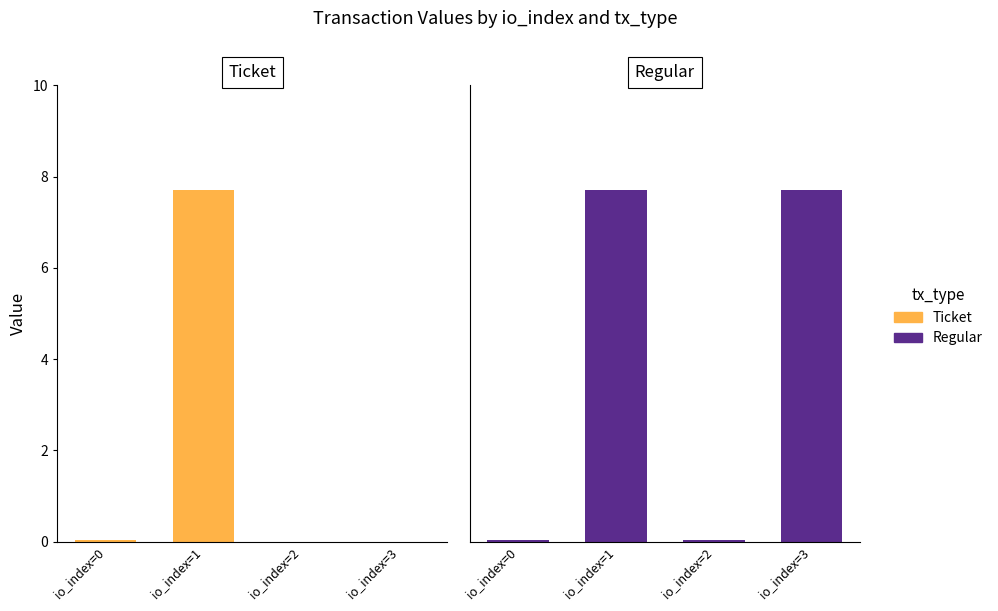

List the series in order of their peak value, highest first.

Ticket, Regular